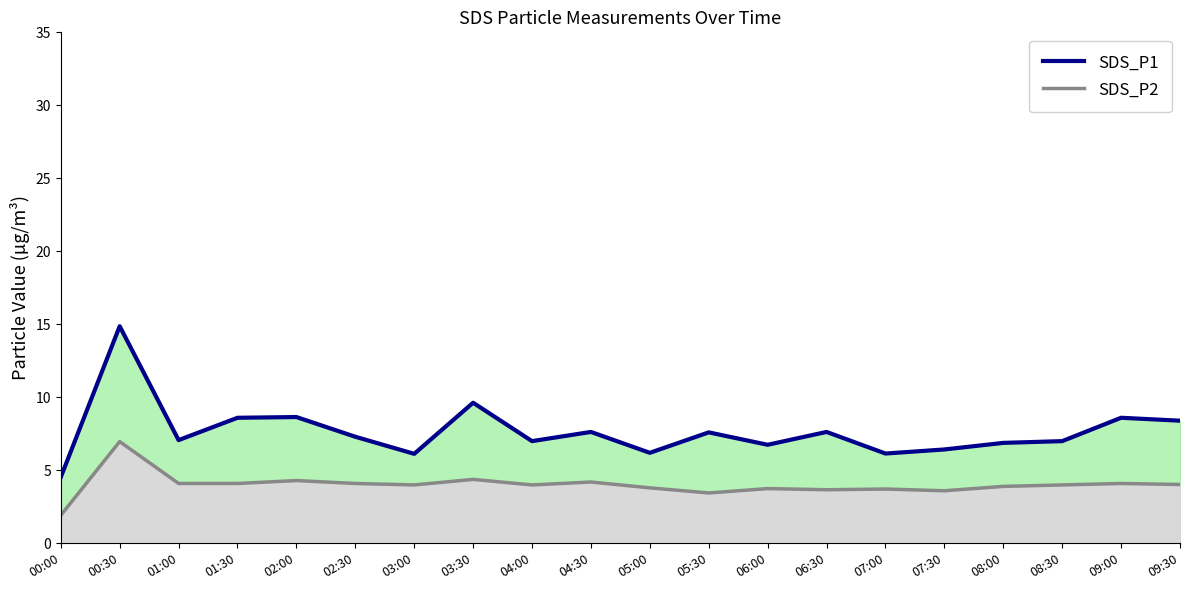

What is the difference between the SDS_P1 values at 08:00 and 02:30?

0.4